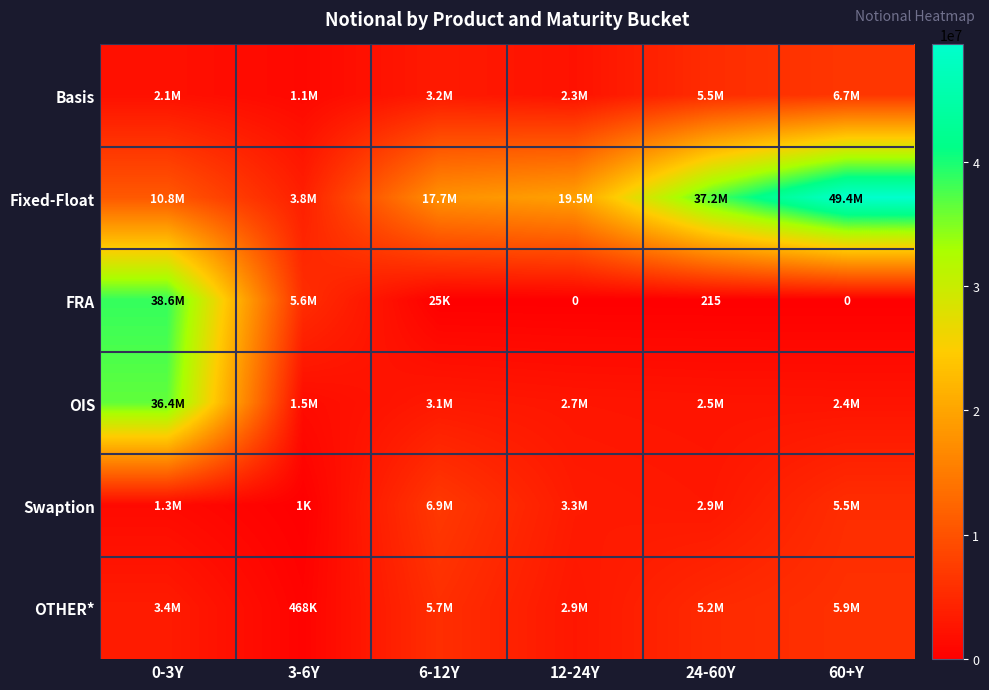

How many values in the Basis series exceed 3233287?

2